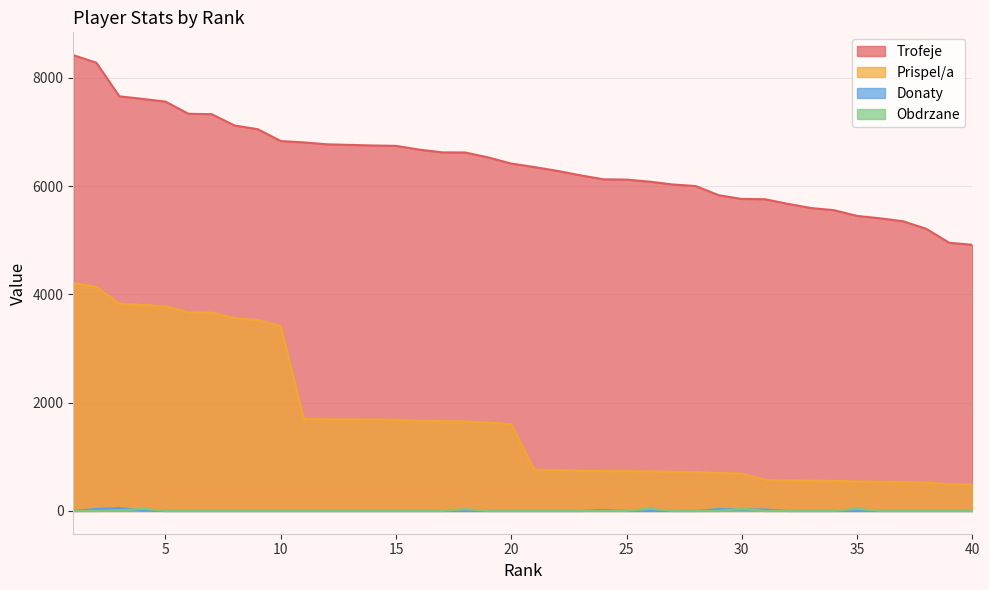

What are all the series names shown in the legend?

Trofeje, Prispel/a, Donaty, Obdrzane